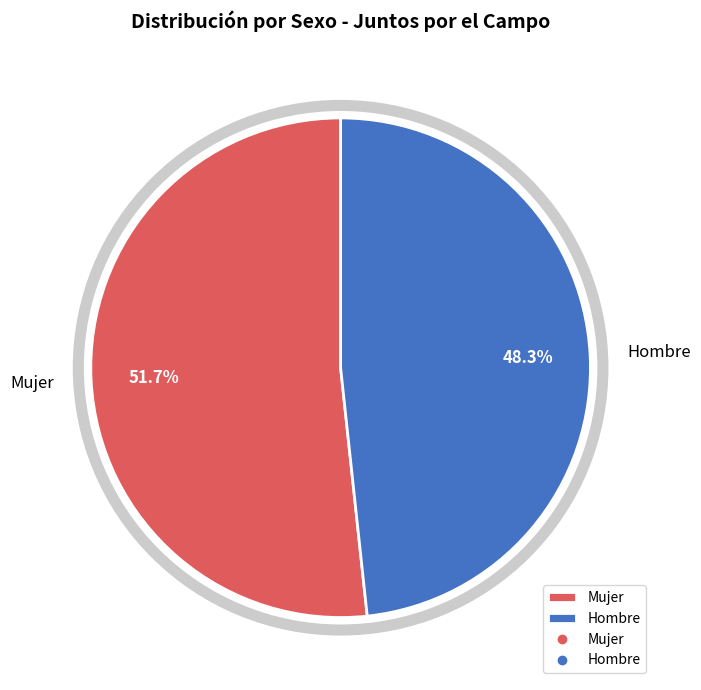

What percentage is the Hombre slice, to the nearest percent?

48%